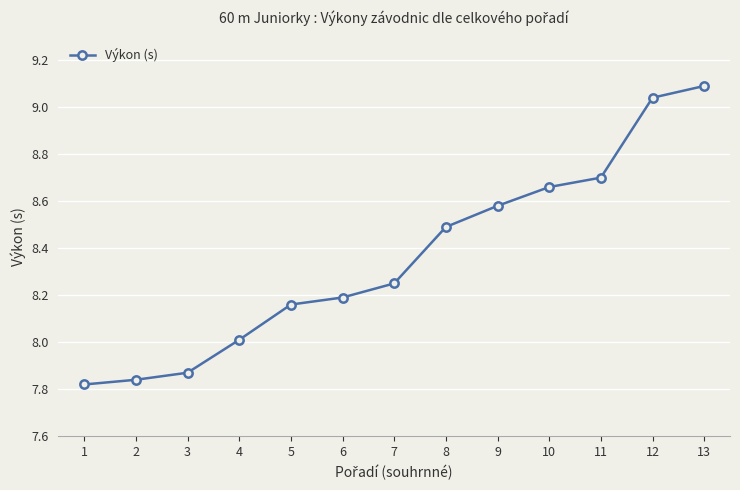

Is it true that the value at 10 is 1.9?

False